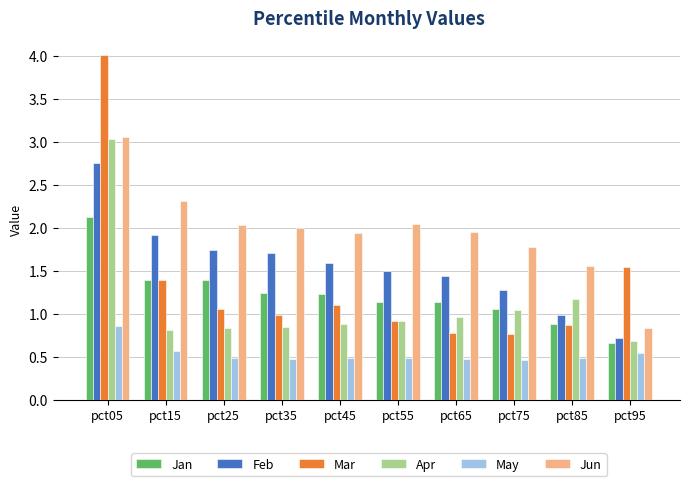

Which series has the largest total across all categories?

Jun